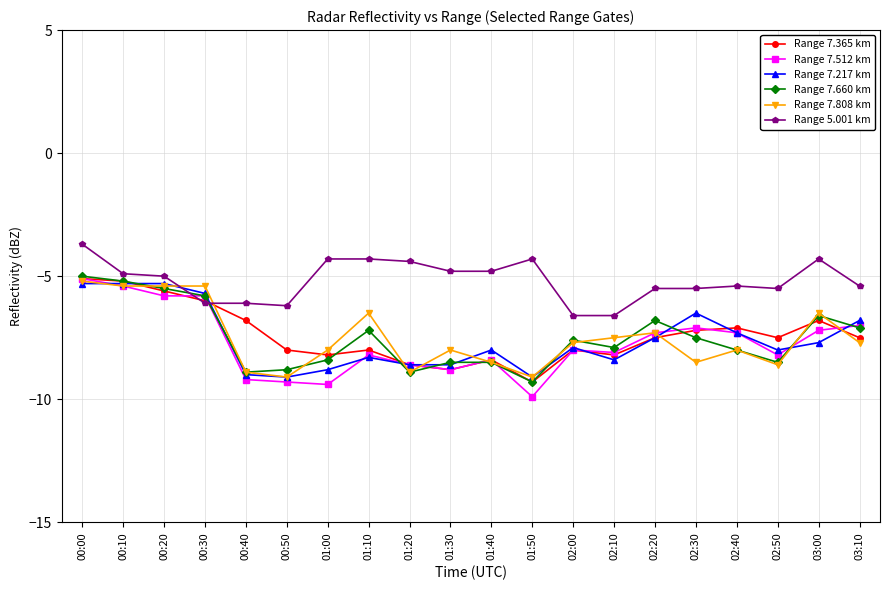

What is the minimum value shown in the chart?

-9.9